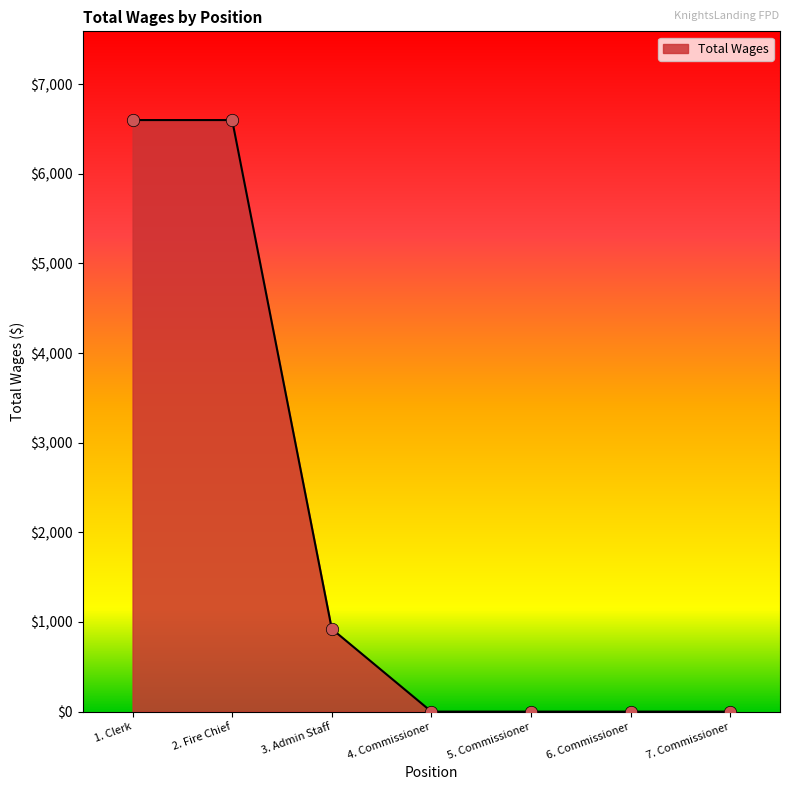

Which has a higher value, 4. Commissioner or 1. Clerk?

1. Clerk